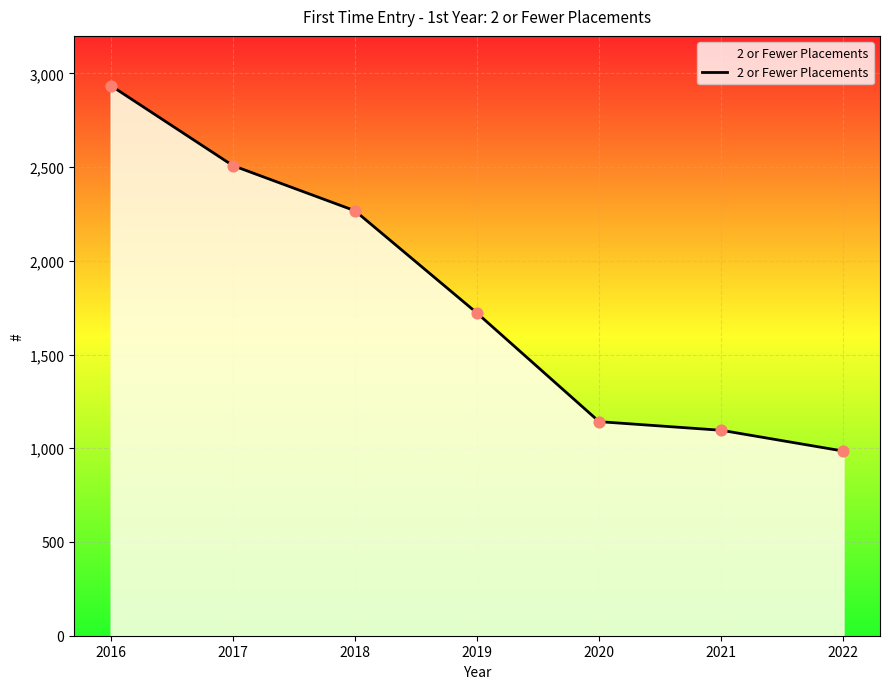

What is the change in value from 2016 to 2019?

-1214